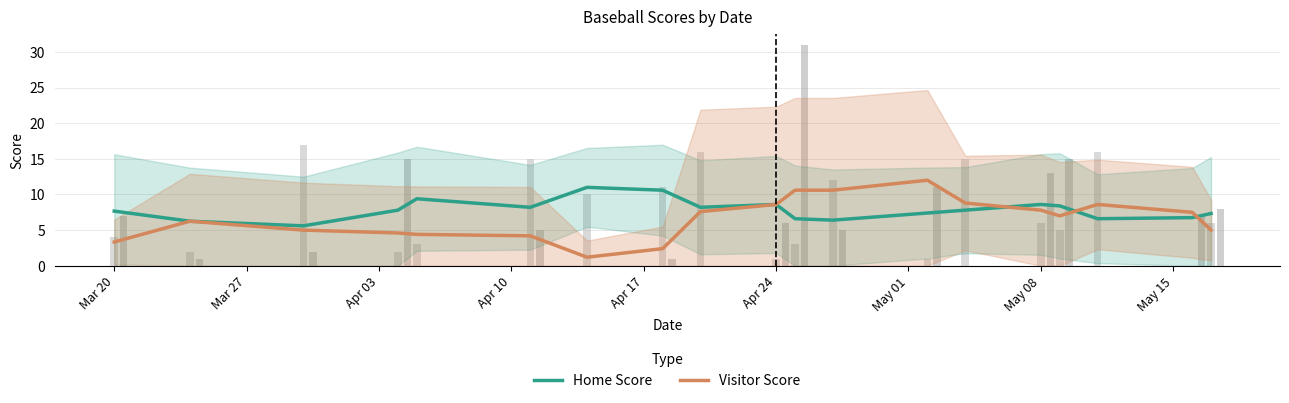

Reading right to left, list all the values displayed in this chart.

Home Score: 7.3	6.8	6.6	8.4	8.6	7.8	7.4	6.4	6.6	8.6	8.2	10.6	11.0	8.2	9.4	7.8	5.6	6.2	7.7
Visitor Score: 5.0	7.5	8.6	7.0	7.8	8.8	12.0	10.6	10.6	8.6	7.6	2.4	1.2	4.2	4.4	4.6	5.0	6.2	3.3